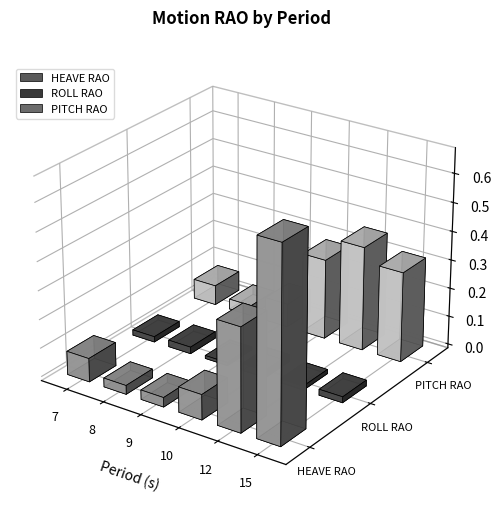

Reading right to left, what are all the values shown in this chart?

HEAVE RAO: 0.7	0.4	0.1	0.0	0.0	0.1
ROLL RAO: 0.0	0.0	0.0	0.0	0.0	0.0
PITCH RAO: 0.3	0.4	0.3	0.1	0.0	0.1